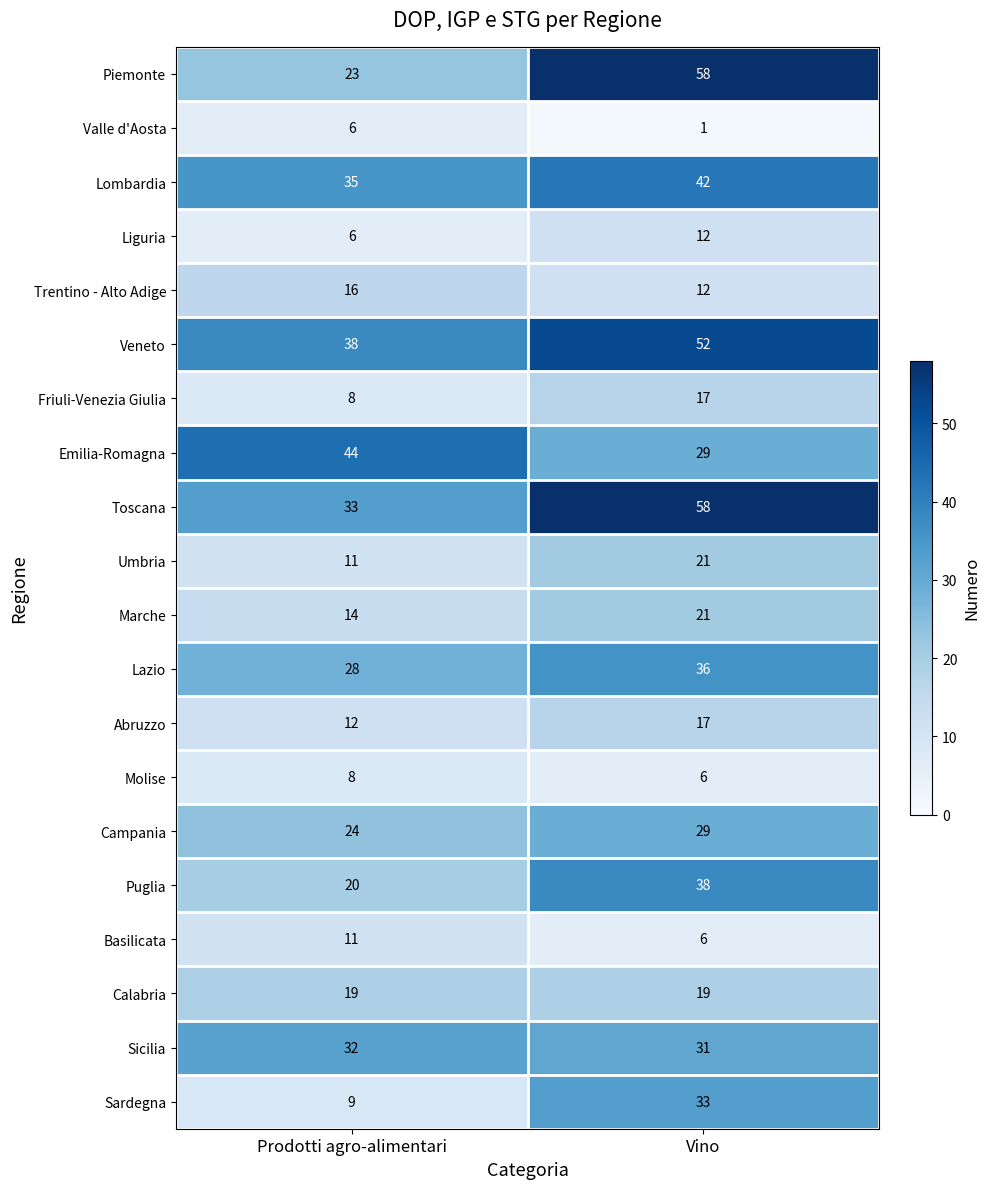

At which label does Lazio reach its peak?

Vino